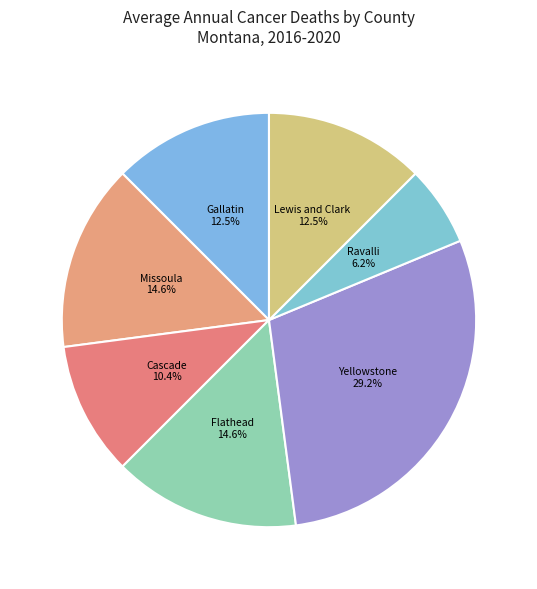

To the nearest percent, what is the difference between the largest and smallest slice percentages?

23%